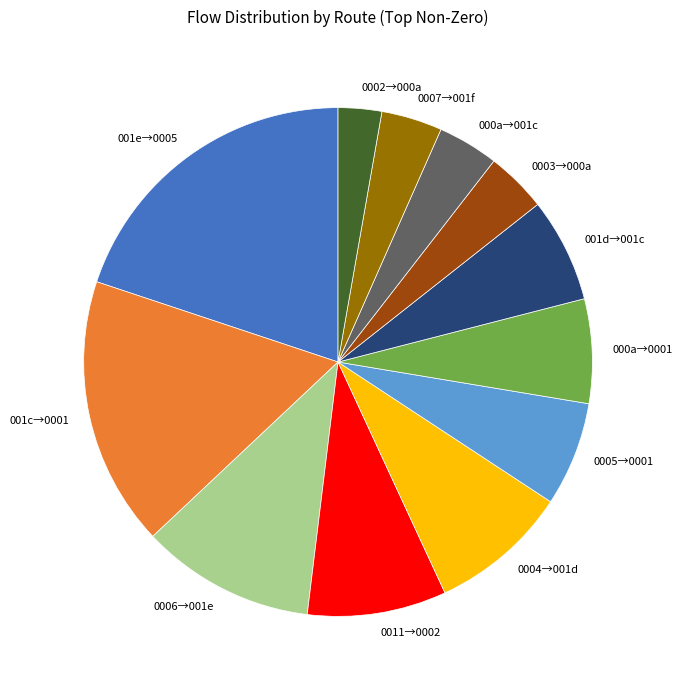

Is there a majority slice in this chart?

No